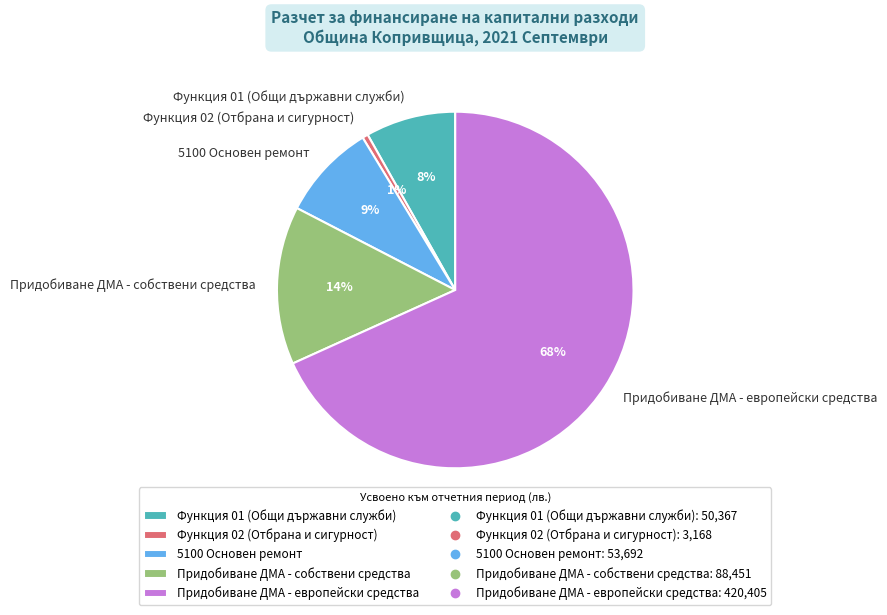

To the nearest percent, what portion does Придобиване ДМА - европейски средства represent?

68%